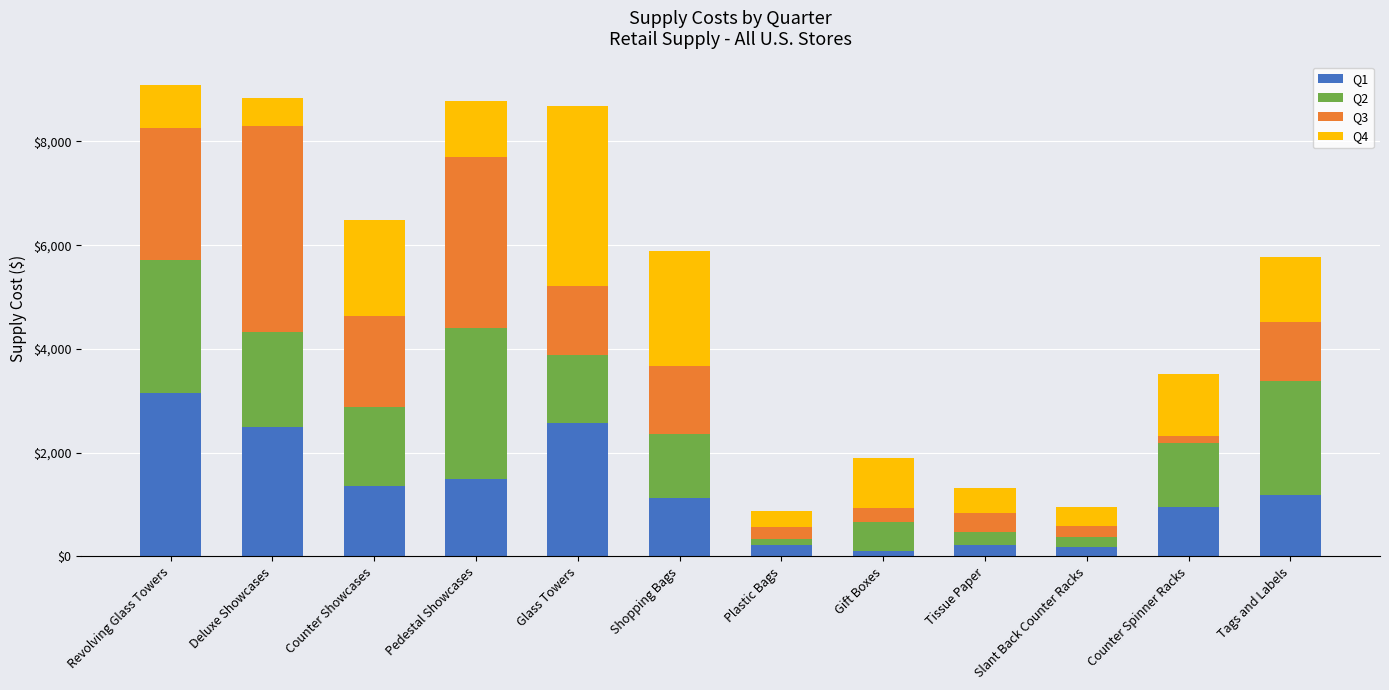

What is the total value across all series at Slant Back Counter Racks?

953